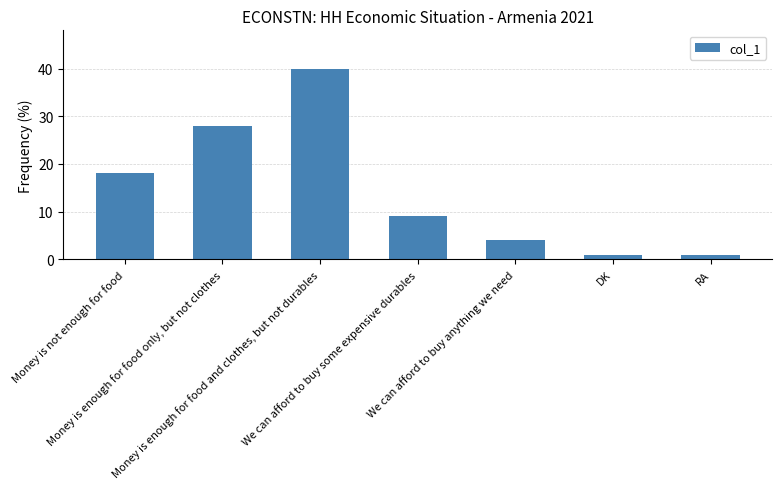

What is the greatest value displayed?

40